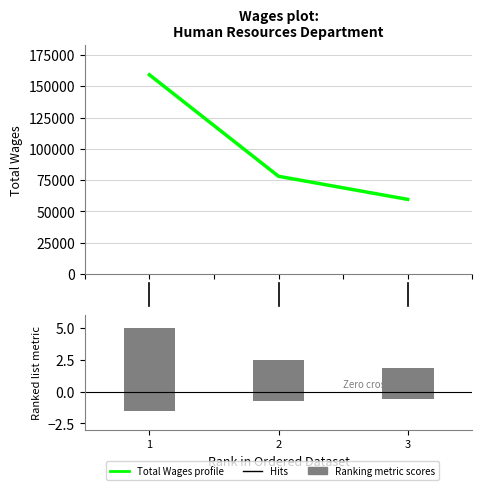

Are the bars horizontal?

No